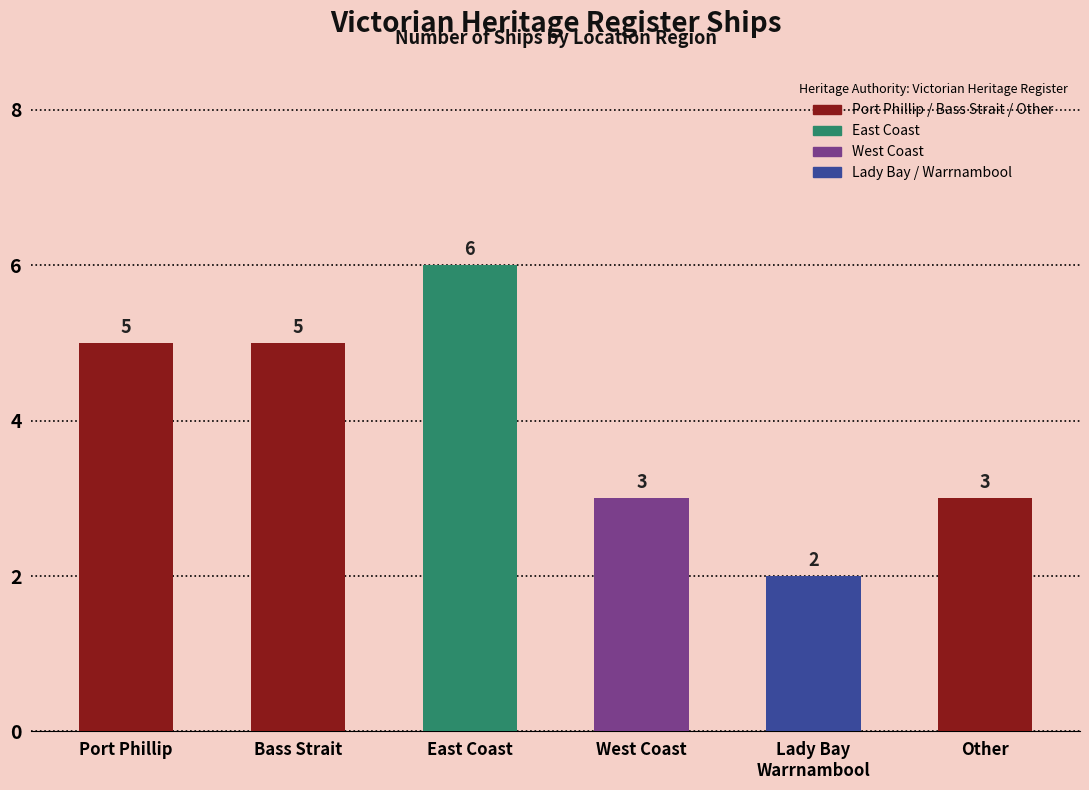

What is the difference between the second highest and second lowest values?

2